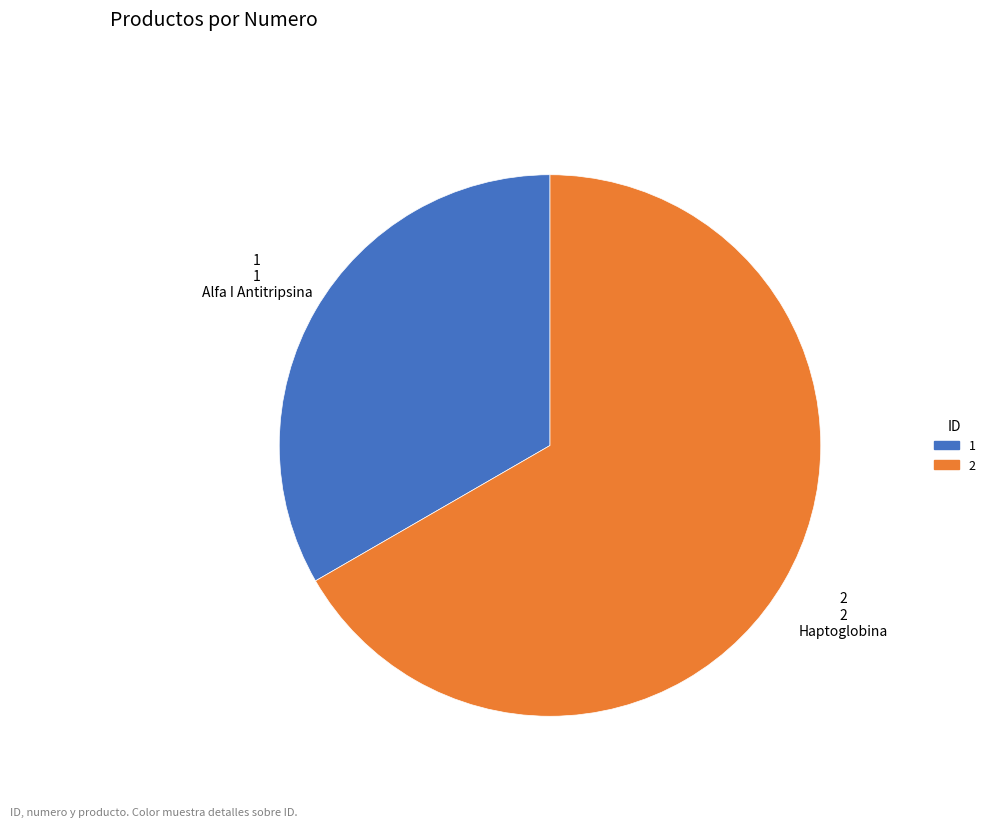

True or false: Alfa I Antitripsina accounts for 33% of the total.

True